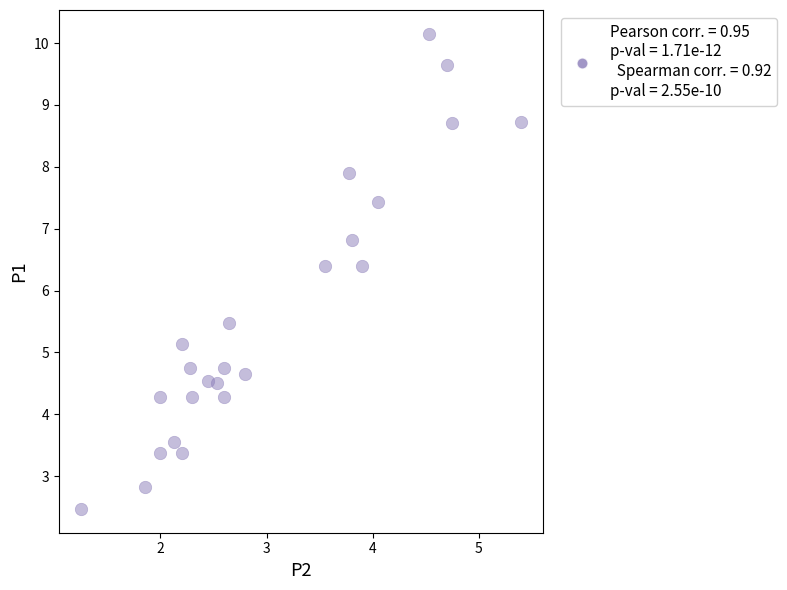

What is the range of X values (max minus min)?

4.2